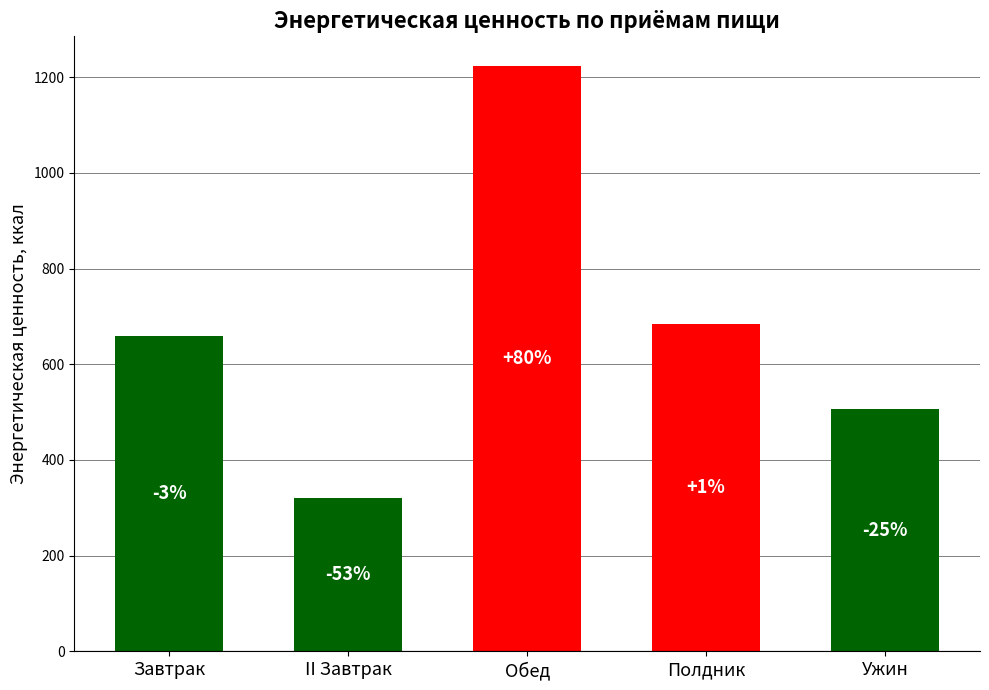

Are the bars grouped side by side (vs. stacked)?

No